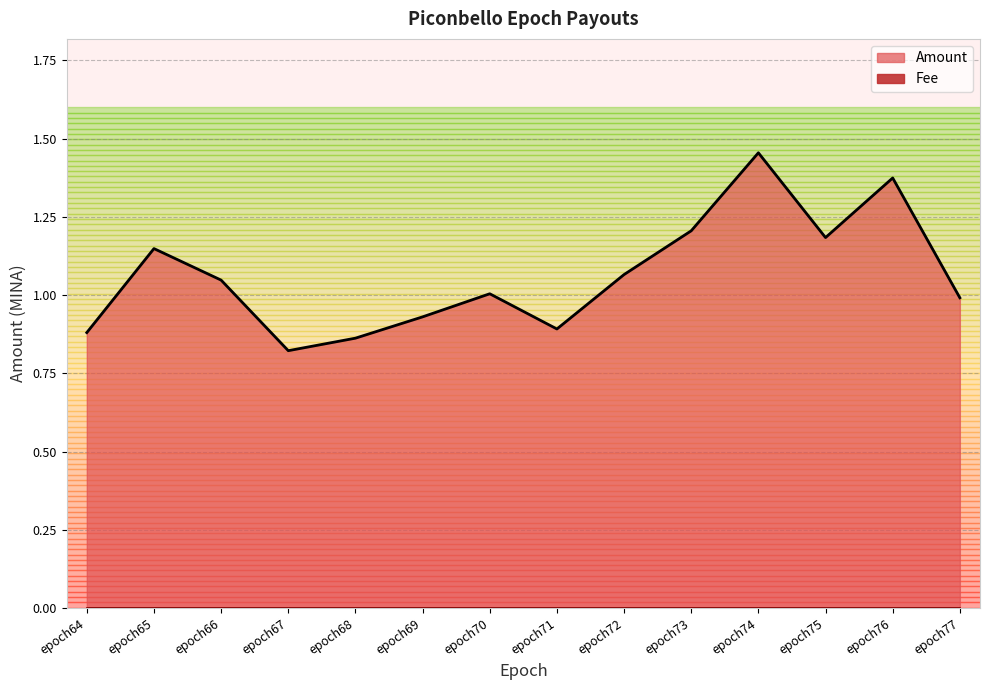

Reading left to right, extract all data points from this chart.

0.9	1.1	1.0	0.8	0.9	0.9	1.0	0.9	1.1	1.2	1.5	1.2	1.4	1.0